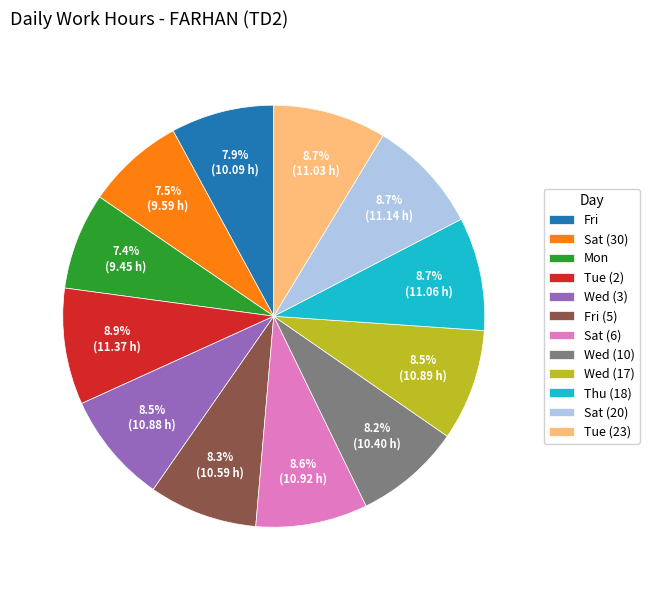

Approximately how many times larger is the value at Wed (17) compared to Thu (18)?

1.0